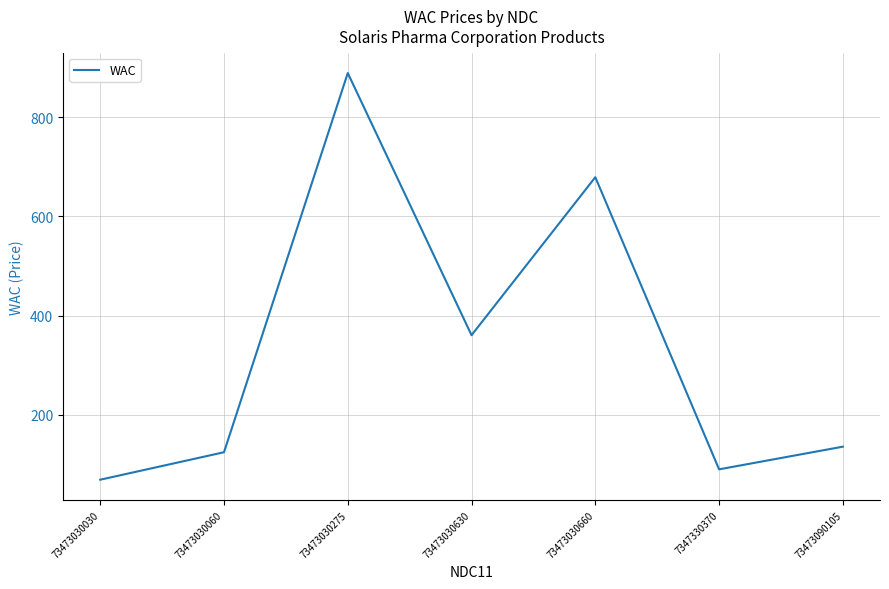

Approximately how many times larger is the value at 73473030660 compared to 7347330370?

7.5